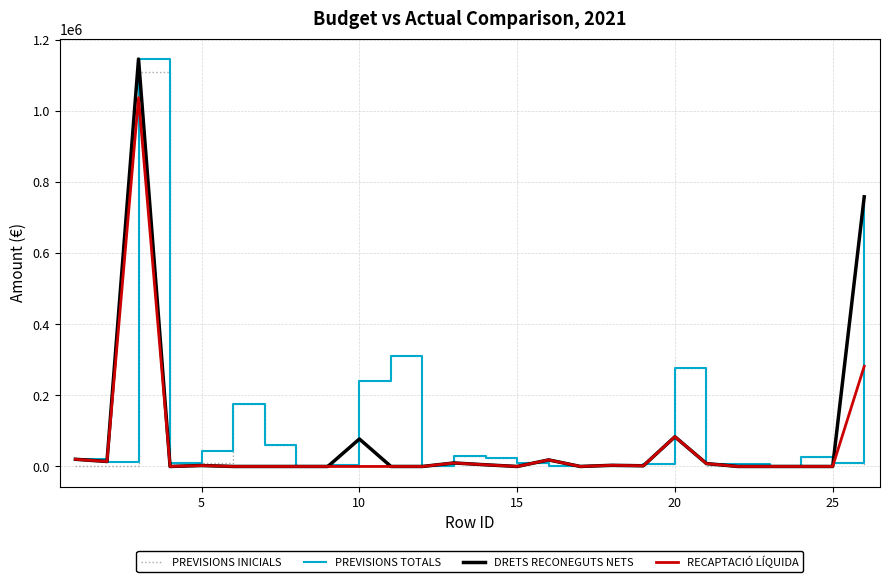

Which series has the widest spread of values?

DRETS RECONEGUTS NETS